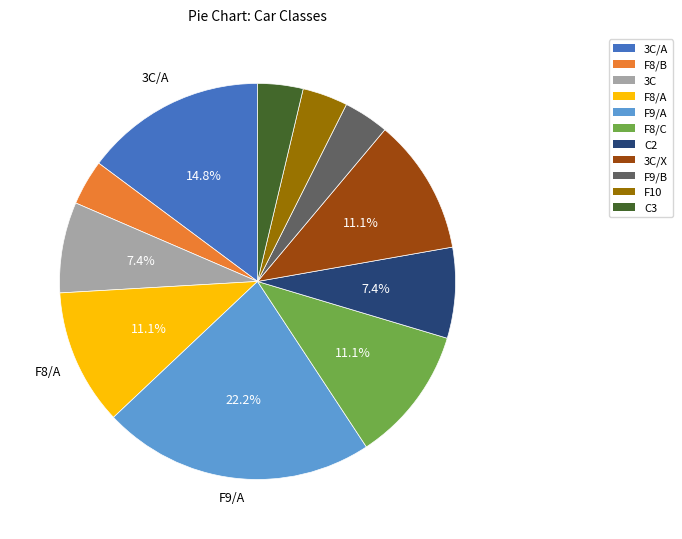

Is there any slice that represents more than half of the pie?

No